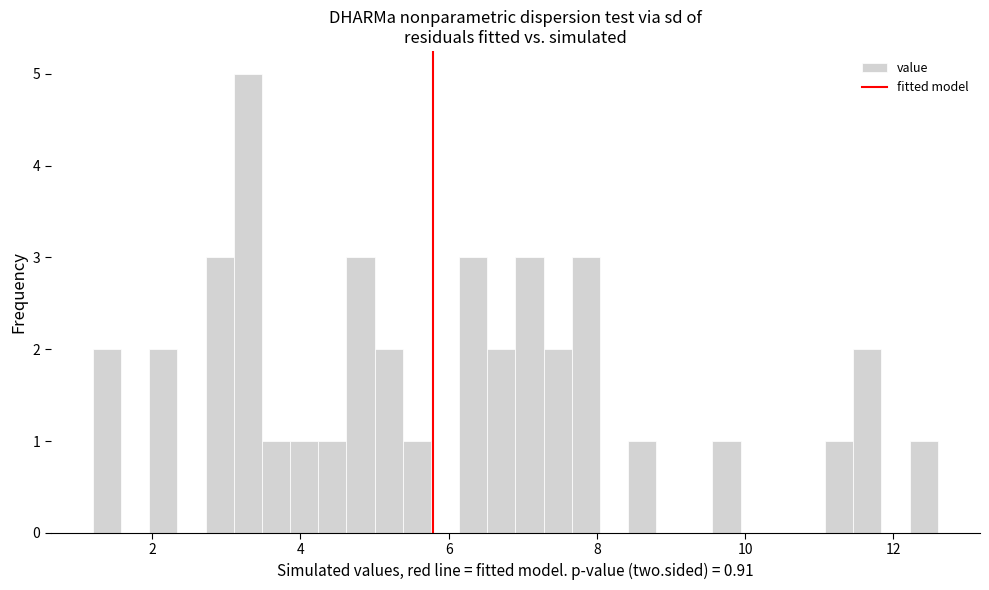

Read against the x-axis, roughly where is the centre of the tallest bar?

3.2